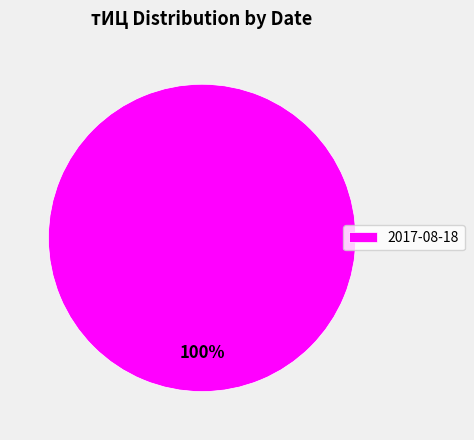

To the nearest percent, what portion does 2017-08-18 represent?

100%